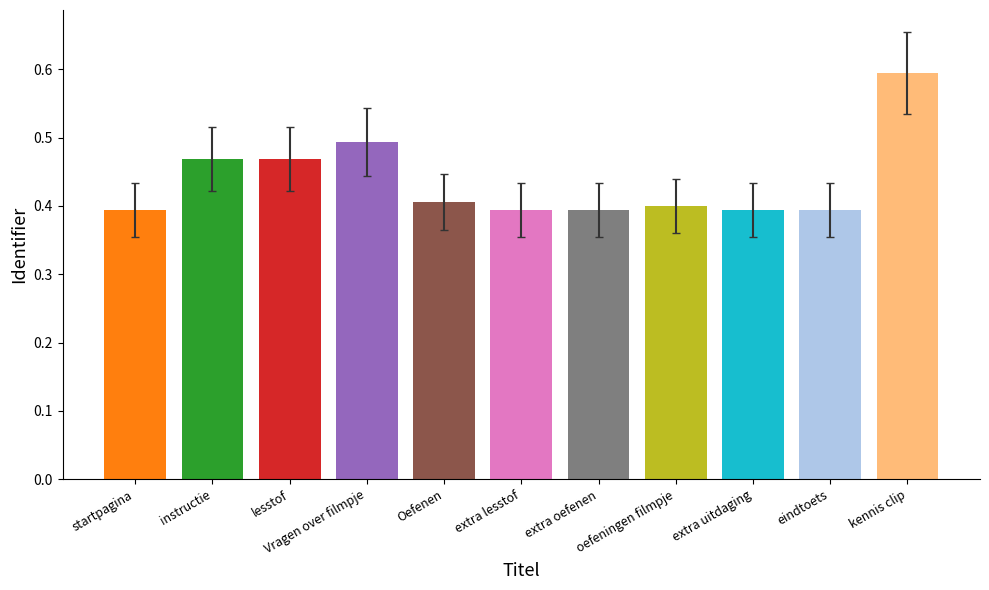

Is it true that the value at eindtoets is 0.1?

False